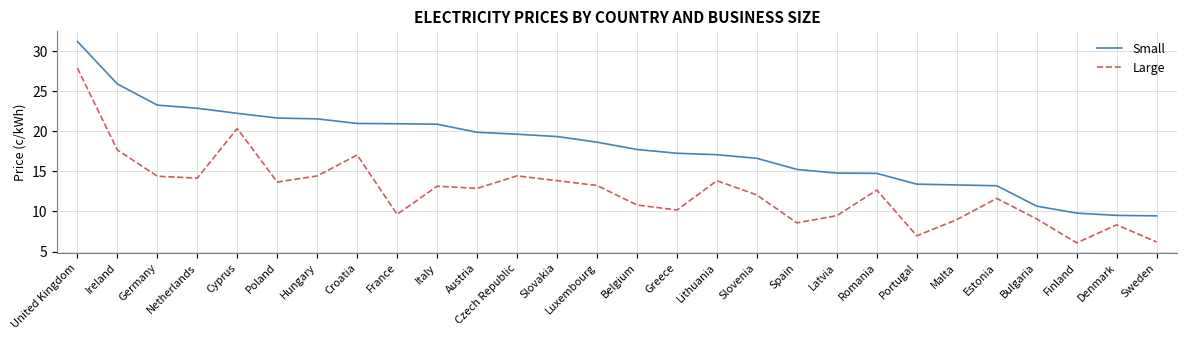

Which series changed the most between Austria and Greece?

Large